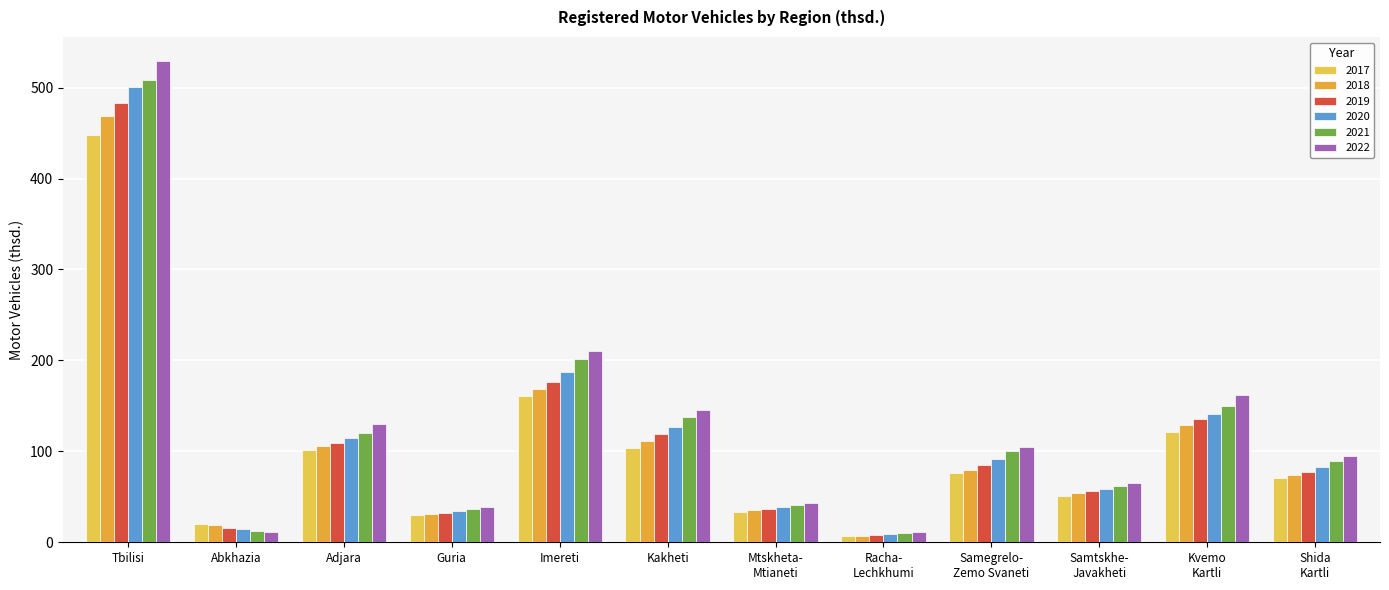

The 2022 series shows 65.0 at Samtskhe-
Javakheti. True or false?

True